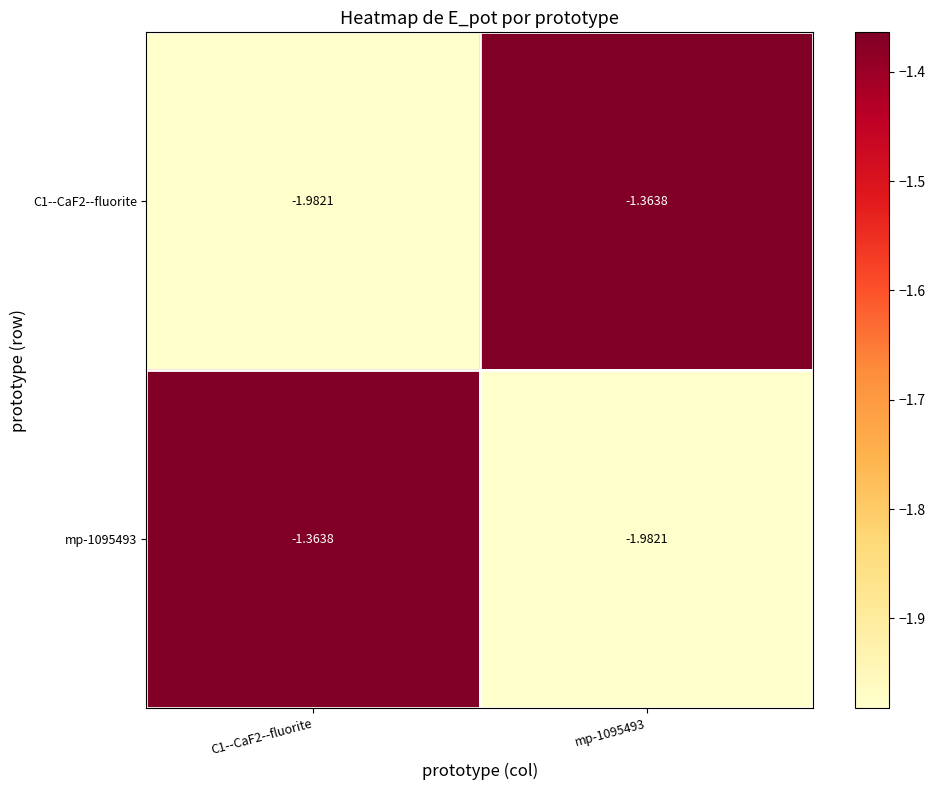

Which series has the largest range (max minus min)?

C1--CaF2--fluorite